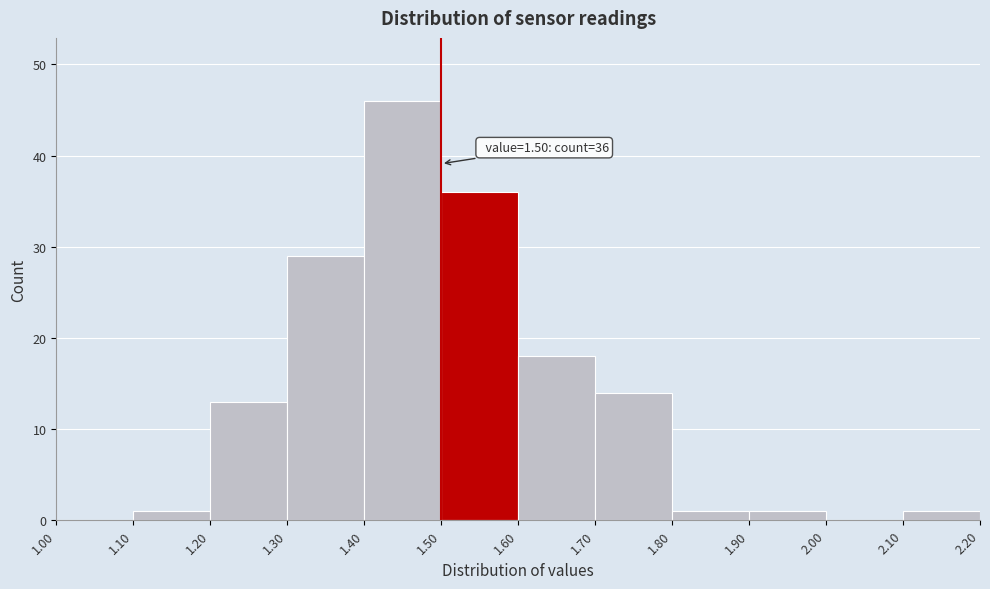

Which range on the x-axis has the tallest bar?

1.40 to 1.50